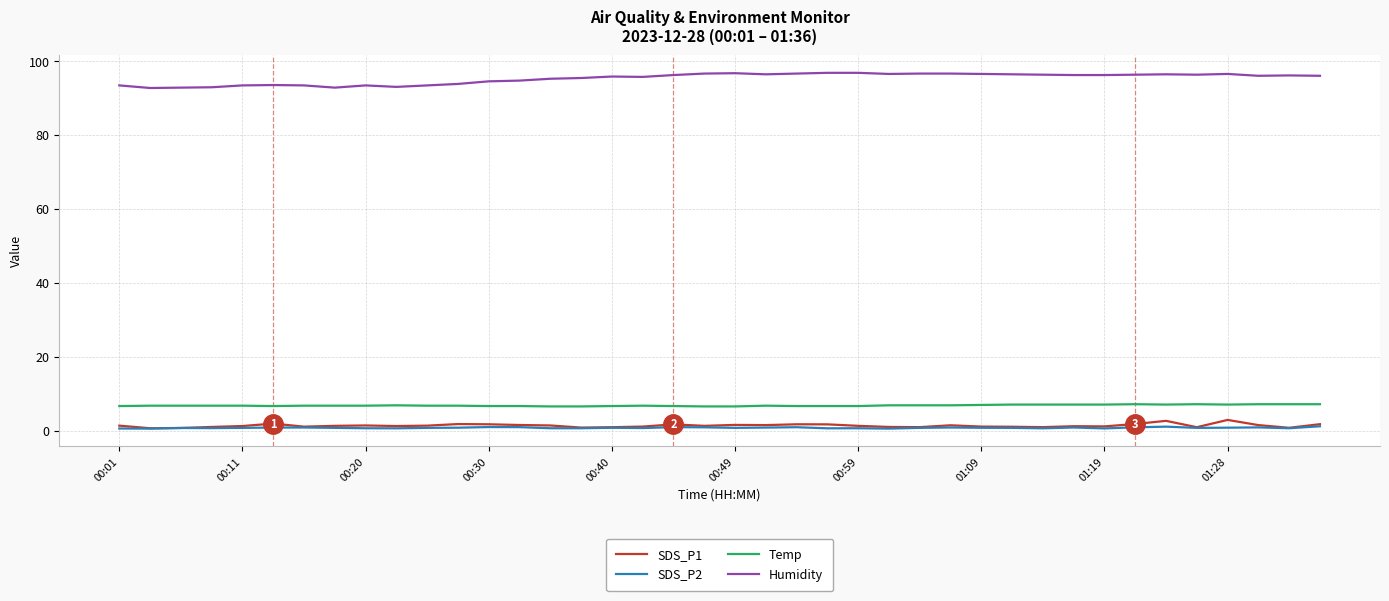

True or false: SDS_P2 and Humidity cross at least once.

False